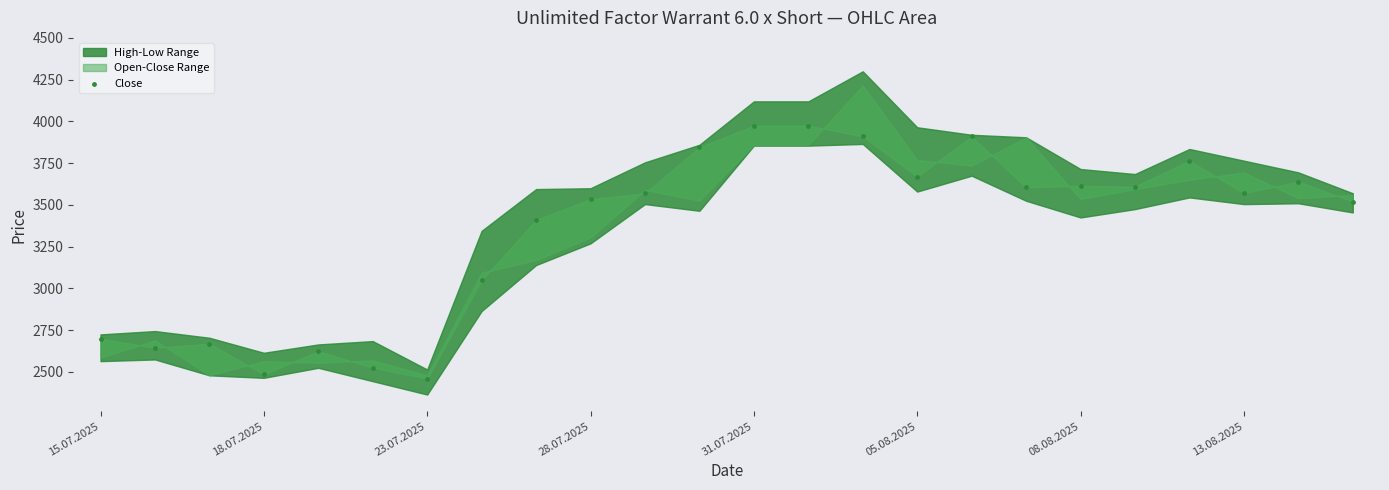

What Y value in the scatter plot is closest to 3217?

3050